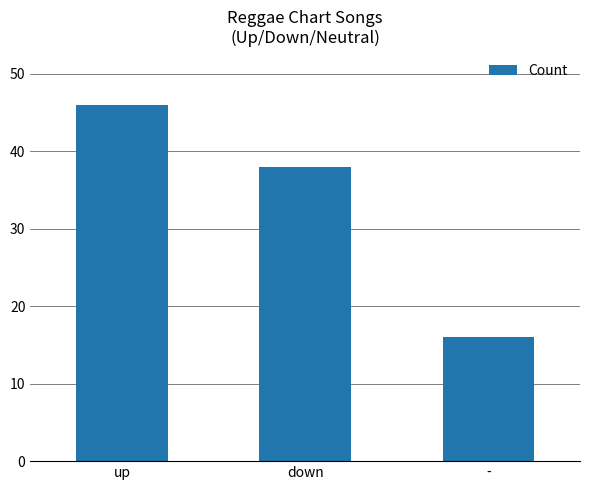

How many bars are there in total?

3